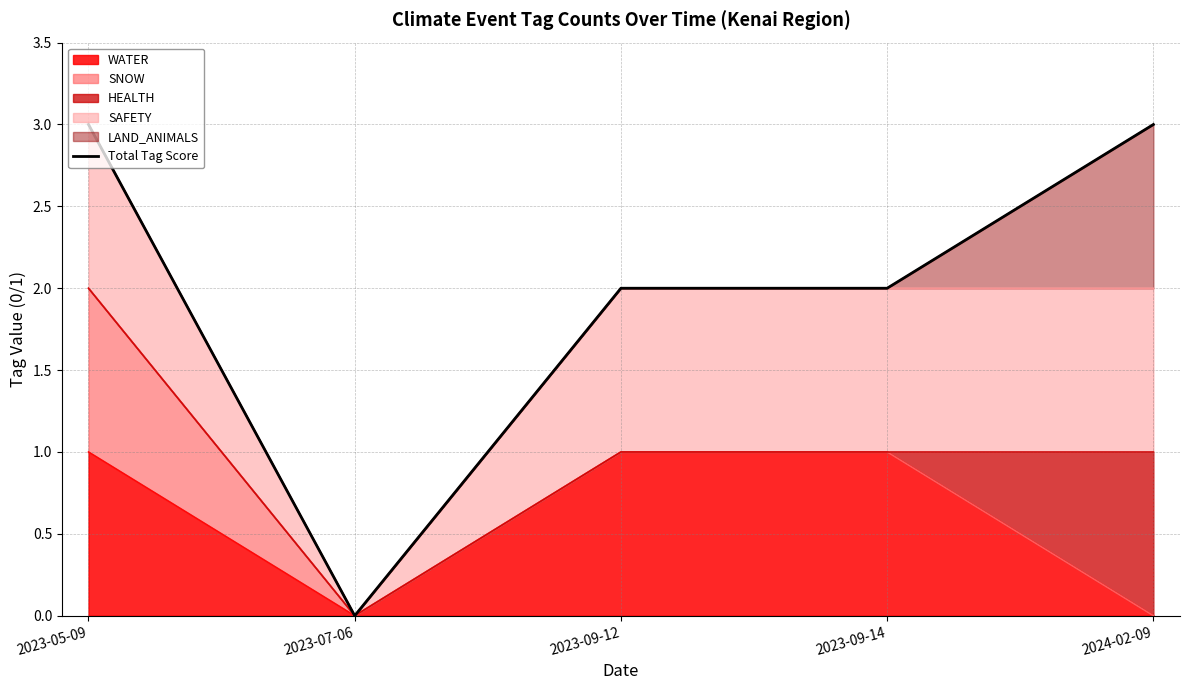

What is the sum of all values?

10